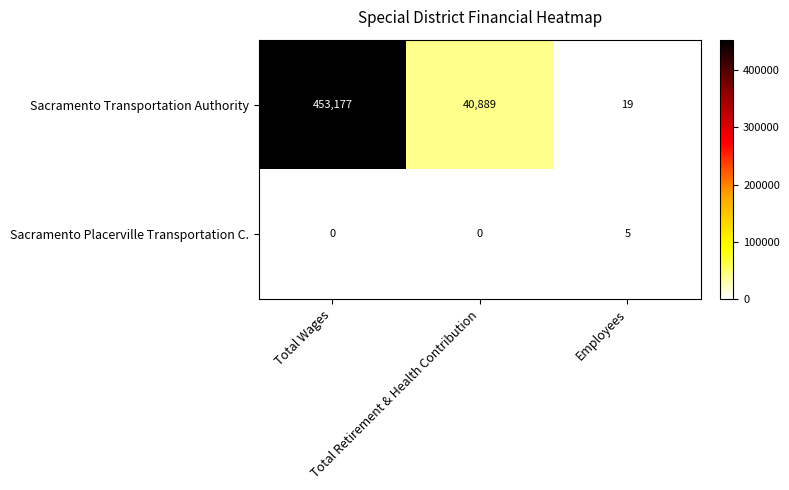

Which series has the widest spread of values?

Sacramento Transportation Authority